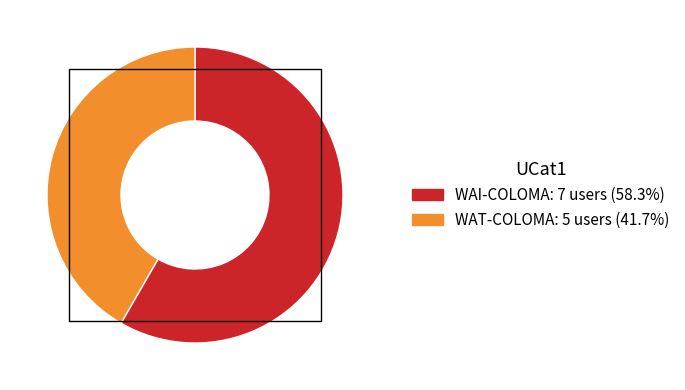

Count the number of slices in the pie.

2